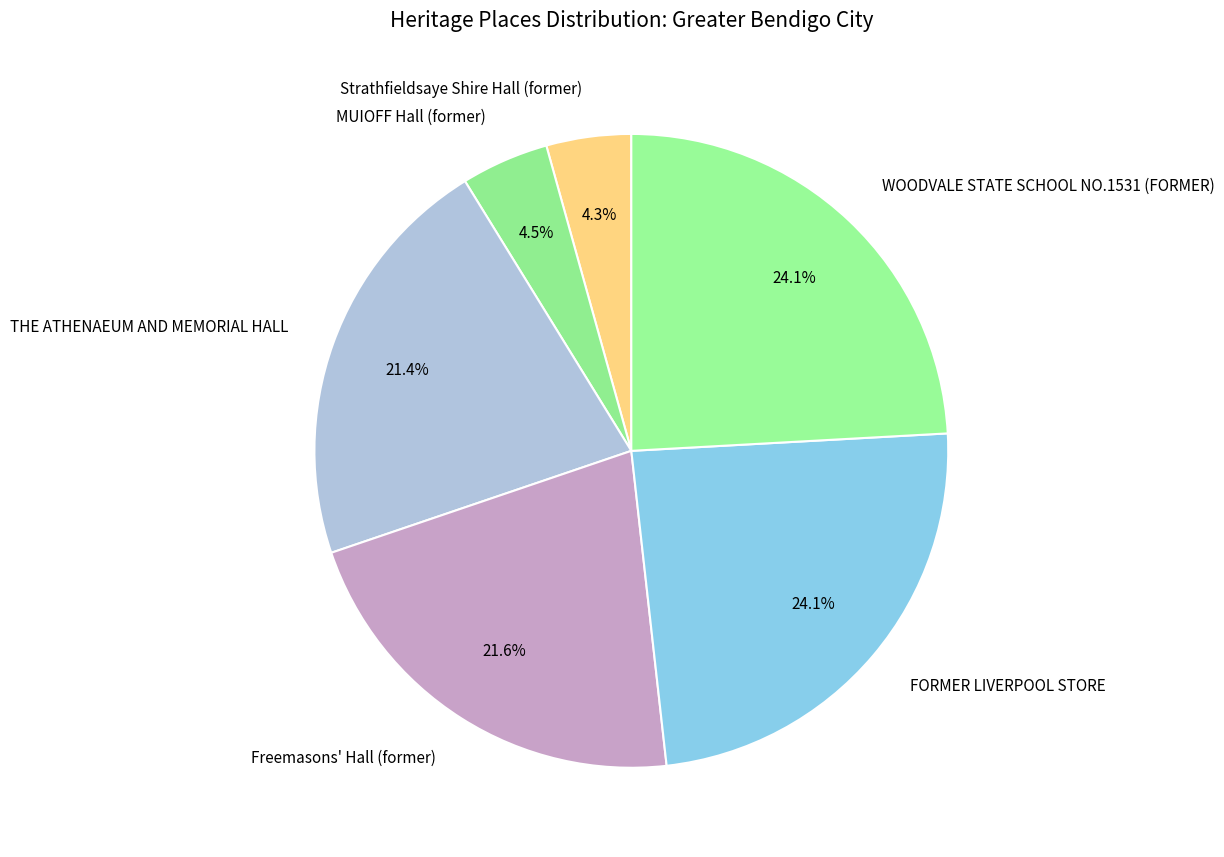

What percentage is the Strathfieldsaye Shire Hall (former) slice, to the nearest percent?

4%